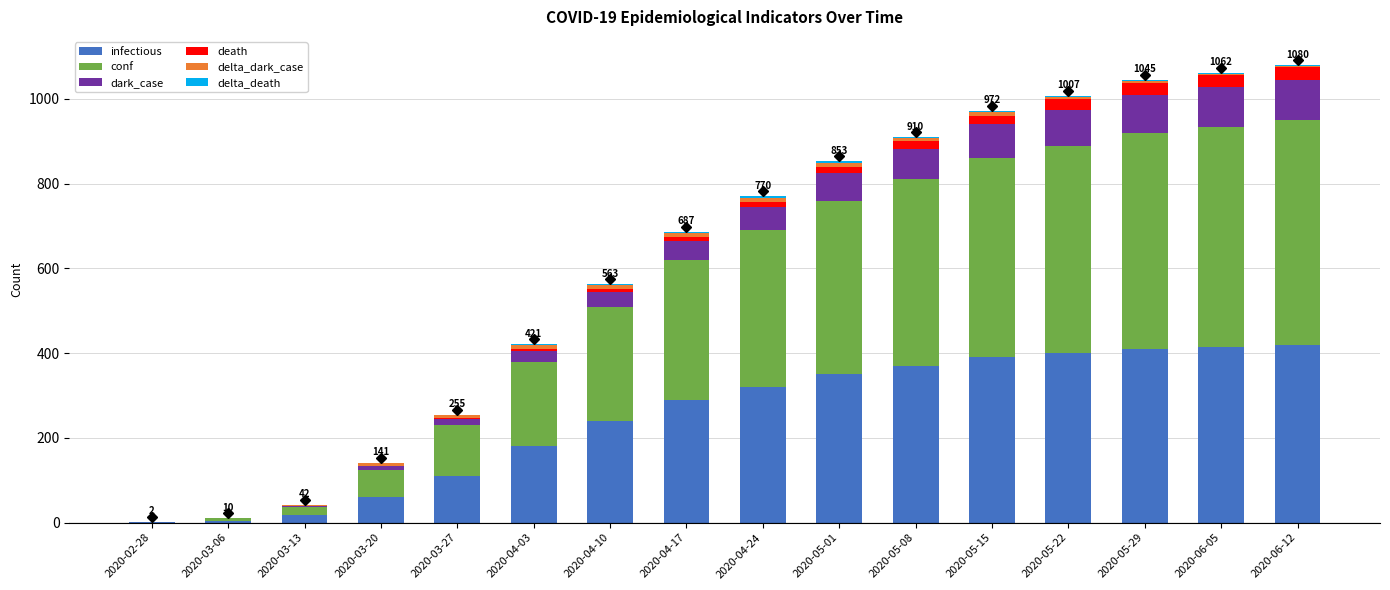

What is the maximum value for infectious?

420